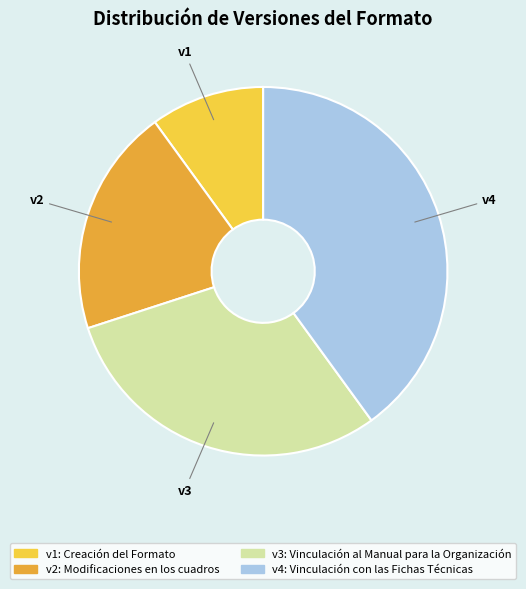

Is there a majority slice in this chart?

No